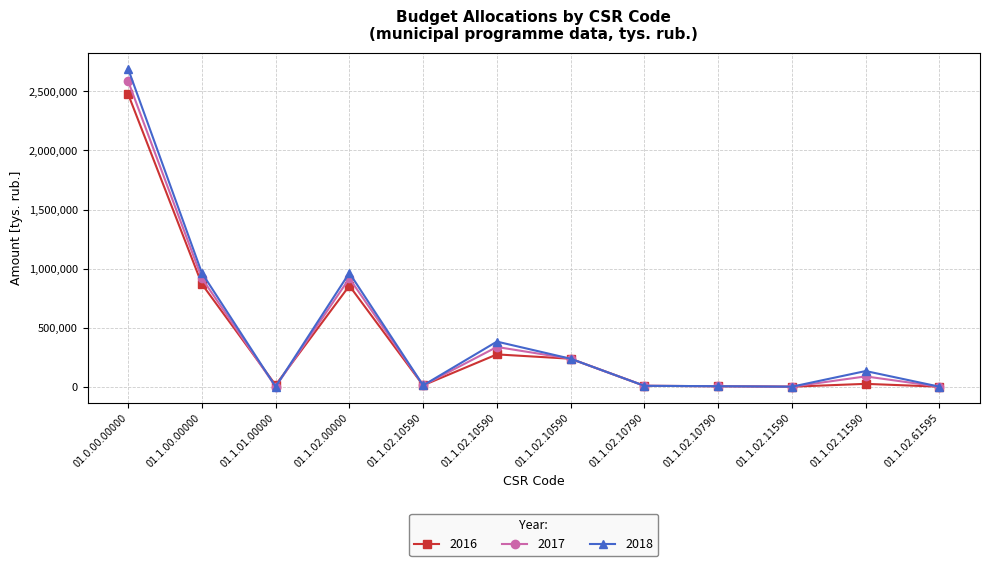

Reading left to right, list all the values displayed in this chart.

2016: 2477755.3	869261.2	14000.0	854729.9	11273.1	273377.8	236625.4	7458.9	4085.4	52.6	24039.5	130.0
2017: 2587607.5	918140.7	0.0	917609.4	11273.1	336257.3	236625.4	7458.9	4085.4	52.6	87035.0	0.0
2018: 2691621.3	963539.0	0.0	963007.7	11273.1	381655.6	236625.4	7458.9	4085.4	52.6	132433.3	0.0